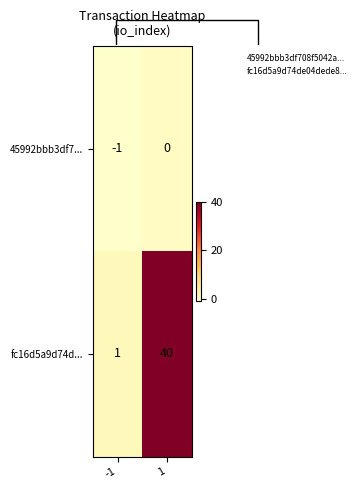

At which label is fc16d5a9d74d... closest to 20?

-1